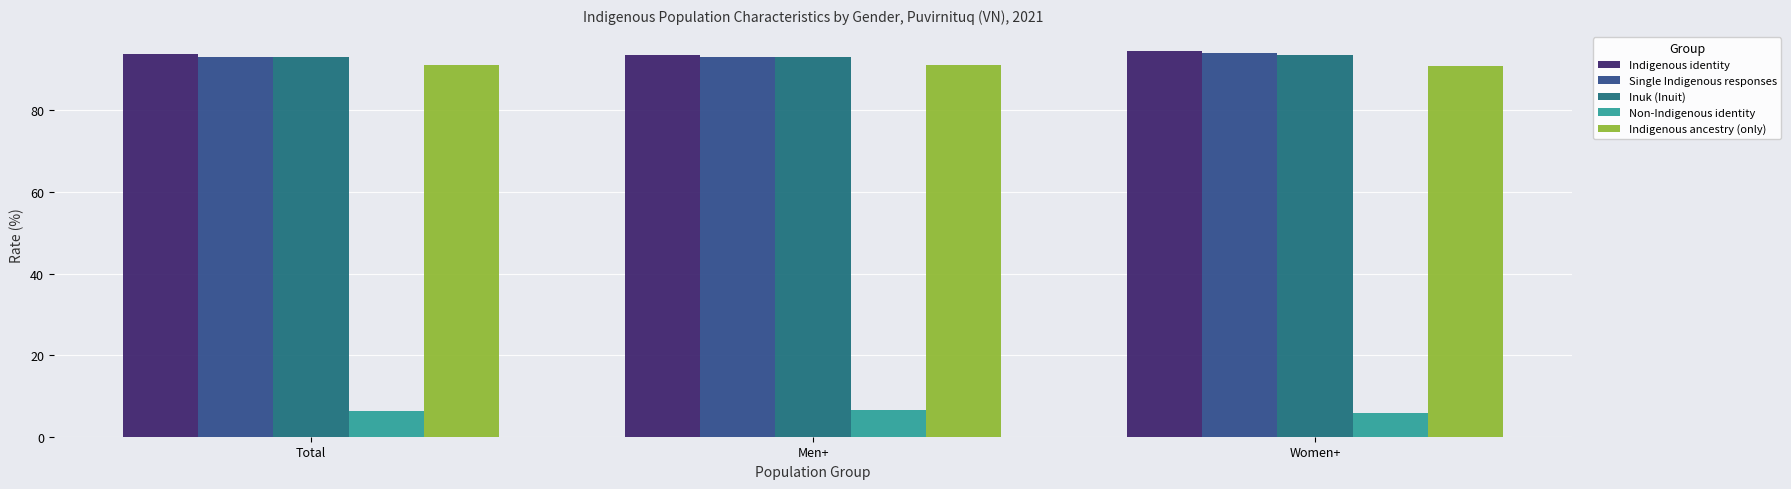

Is it true that Inuk (Inuit) equals 93.6 at Women+?

True